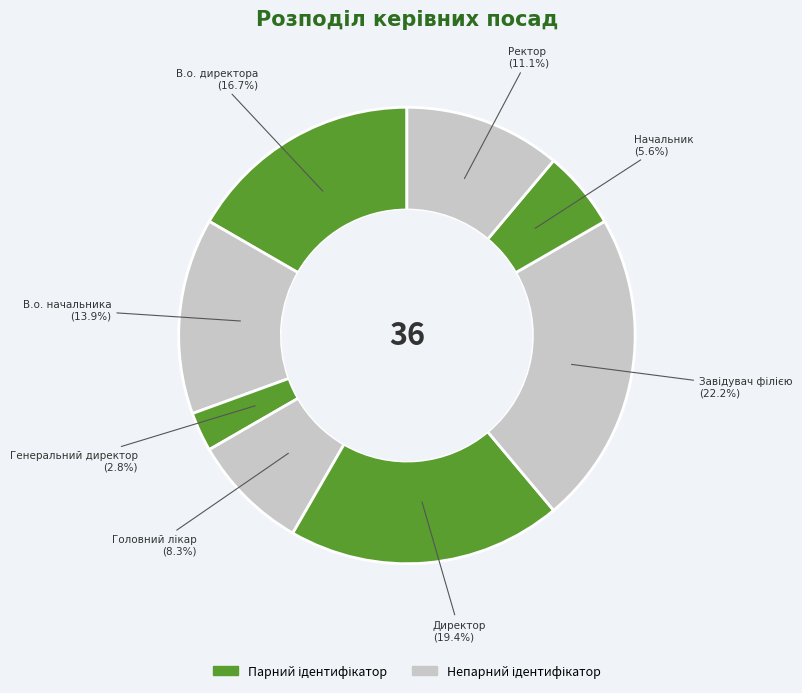

How much of the chart is everything except Ректор?

88.9%